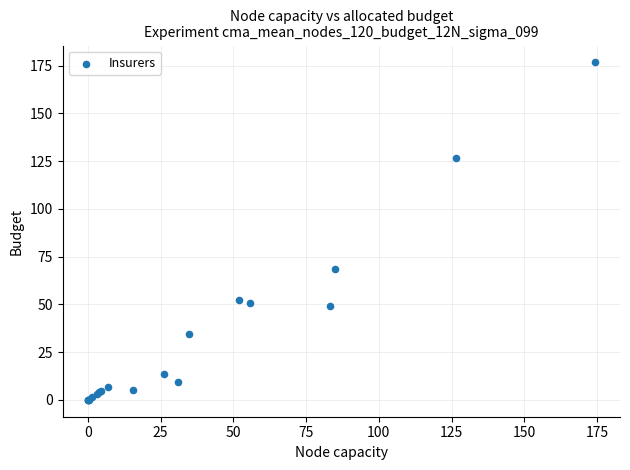

What Y value in the scatter plot is closest to 88?

68.3